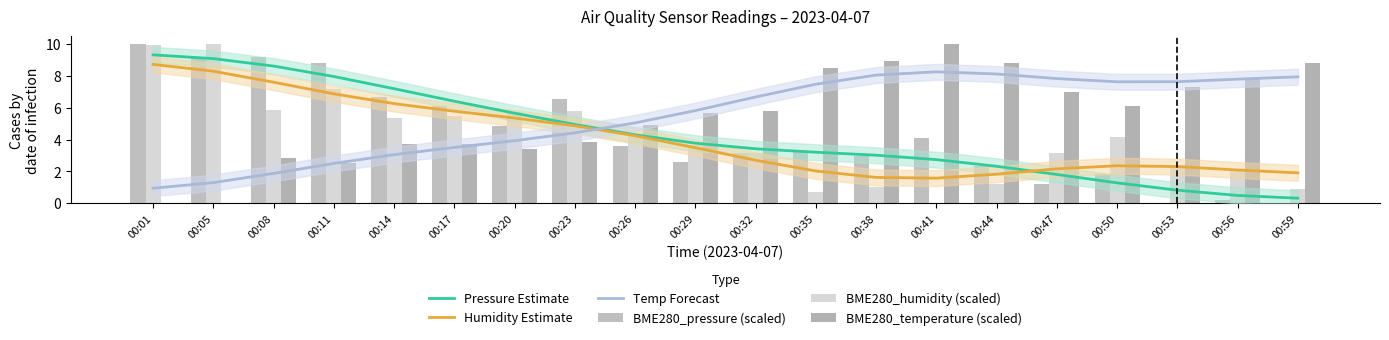

The value of Pressure Estimate at 00:01 is 3.3. True or false?

False